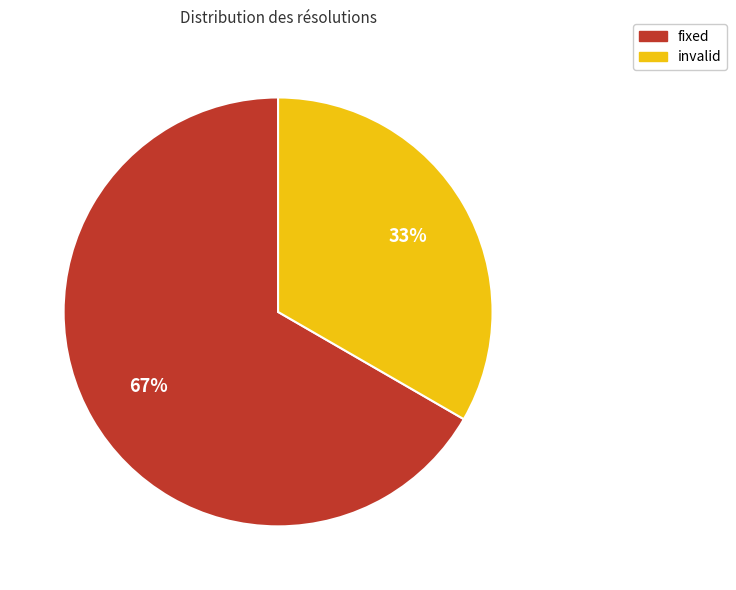

To the nearest percent, what portion does invalid represent?

33%